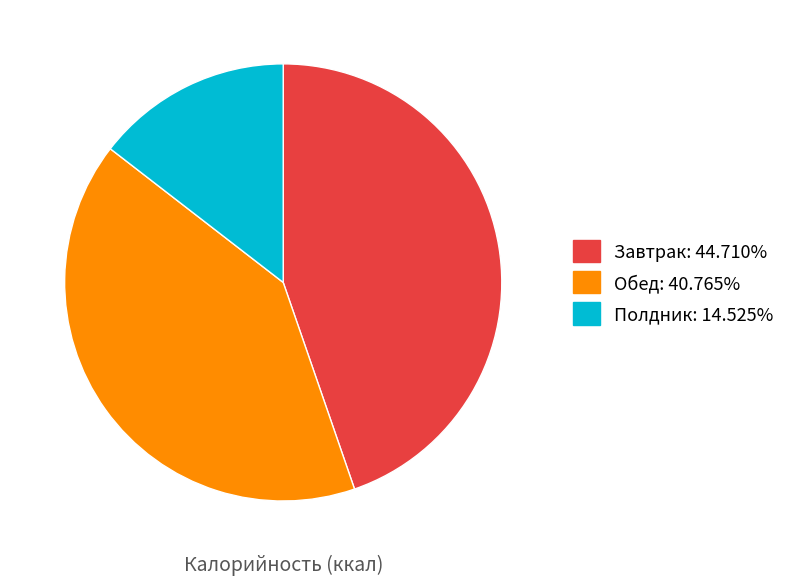

True or false: Завтрак accounts for 54% of the total.

False